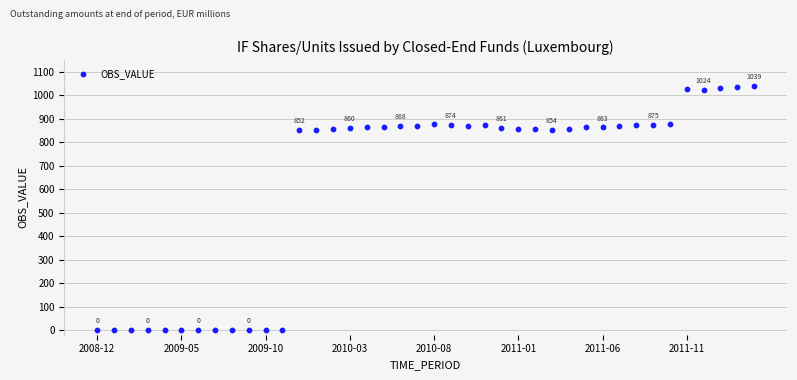

What is the range of Y values (max minus min)?

1039